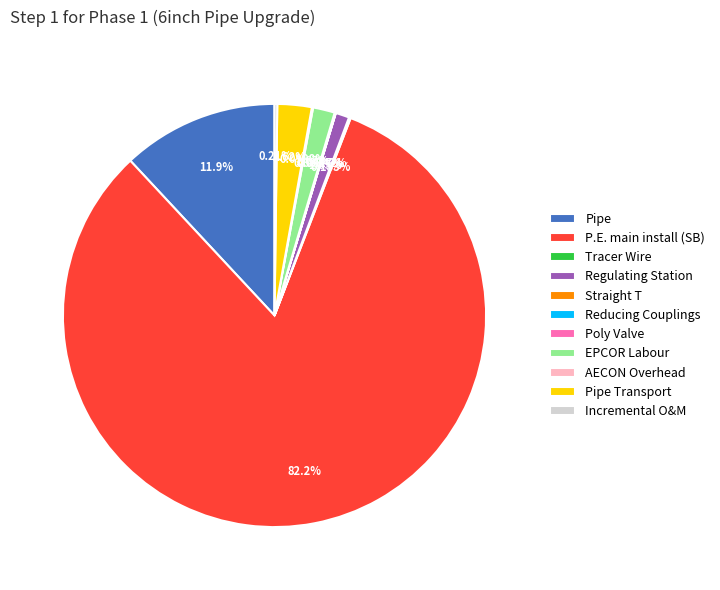

Which category accounts for the majority?

P.E. main install (SB)